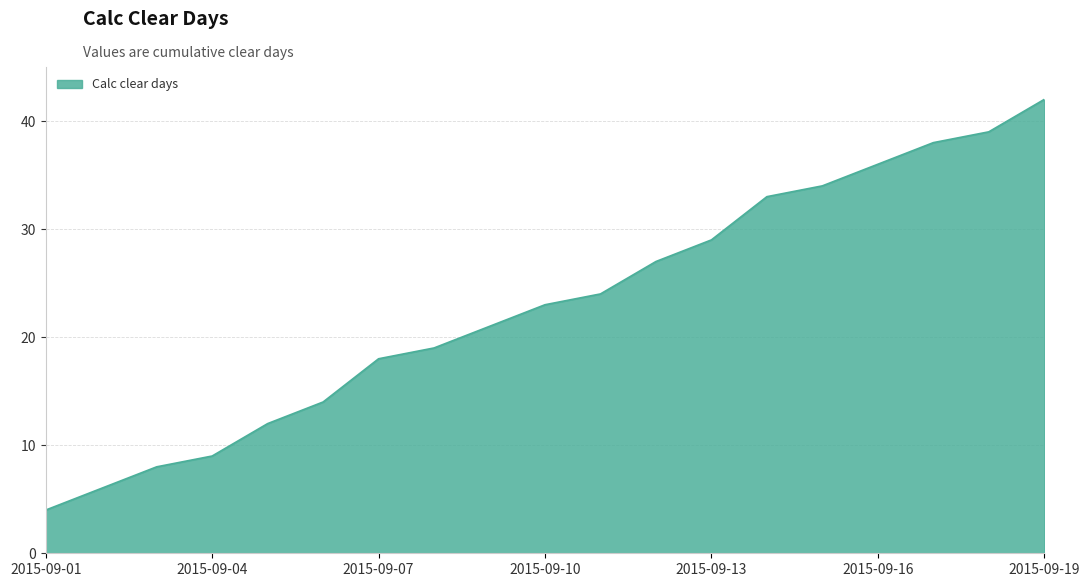

What is the smallest value displayed?

4